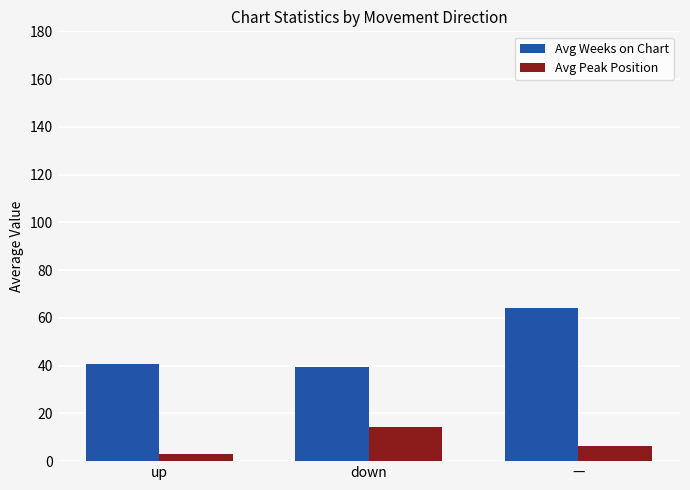

How many series are shown in this chart?

2